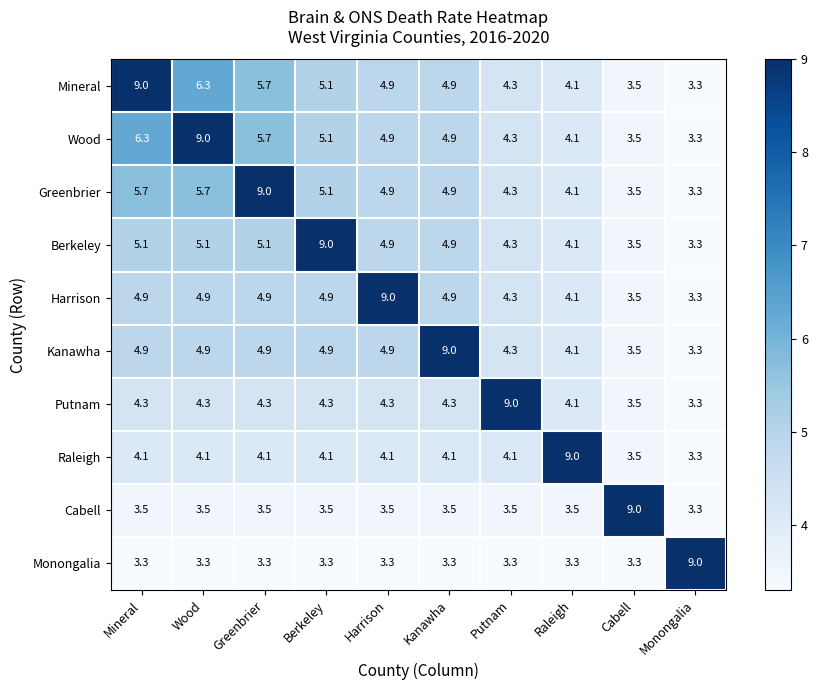

What is the average value of the Raleigh series?

4.5